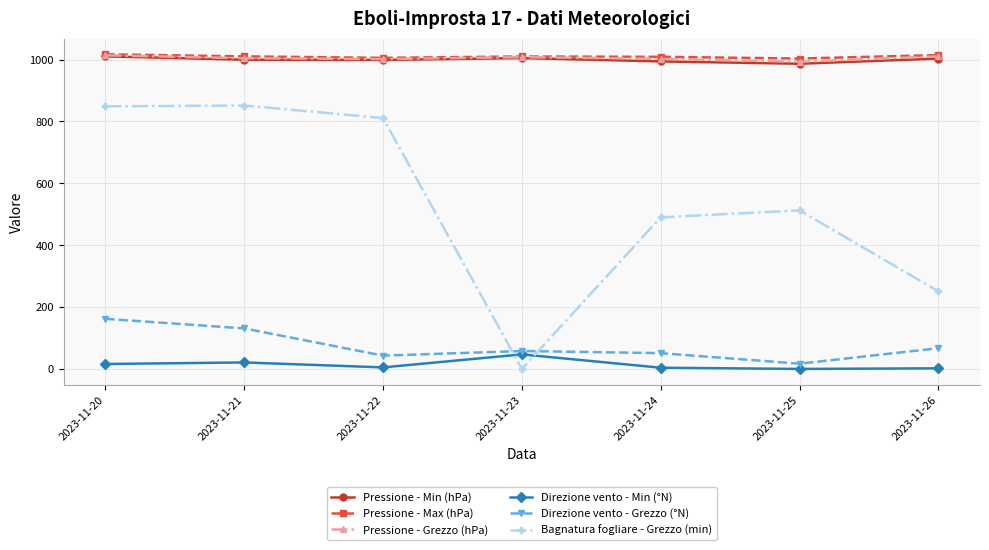

What is the sum of the Direzione vento - Grezzo (°N) values at 2023-11-25 and 2023-11-21?

148.0